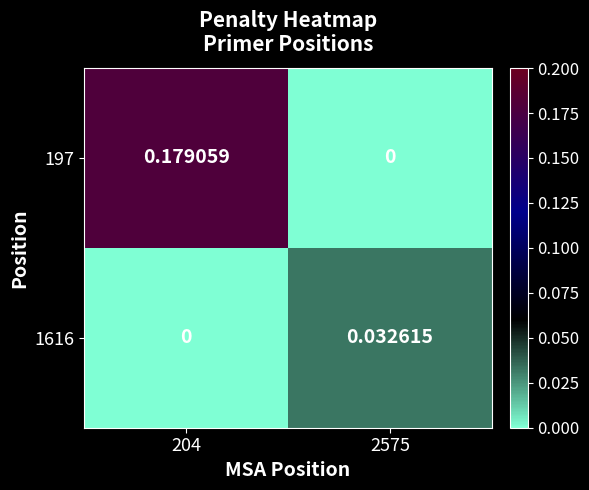

Is the value of 197 at 2575 greater than the value of 1616 at 2575?

No